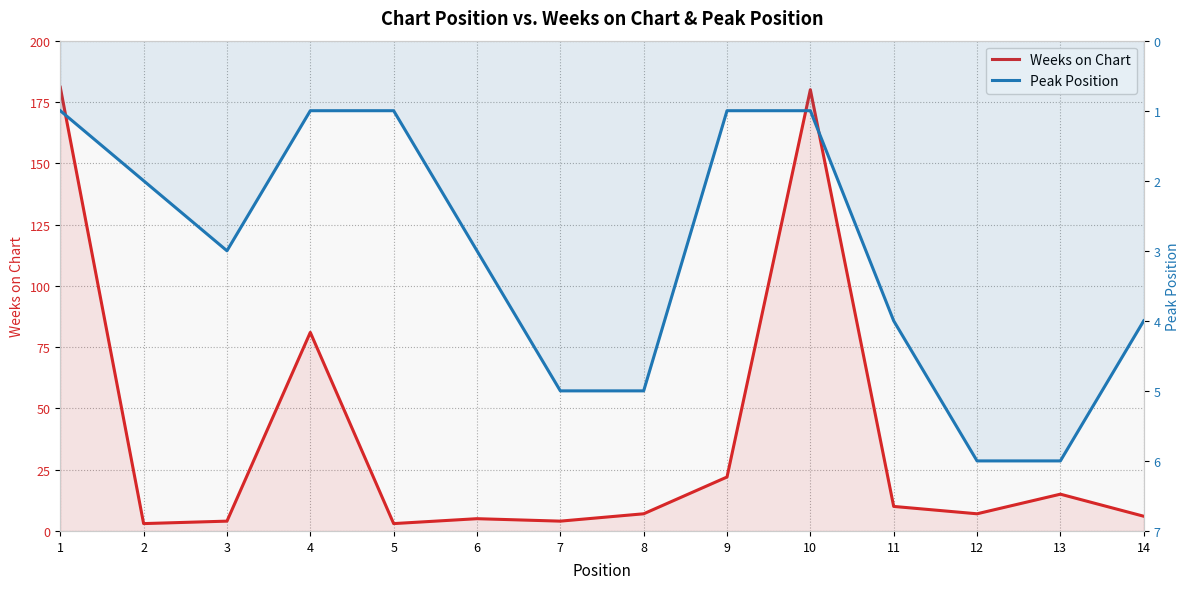

At which category does Weeks on Chart reach its first local valley?

2